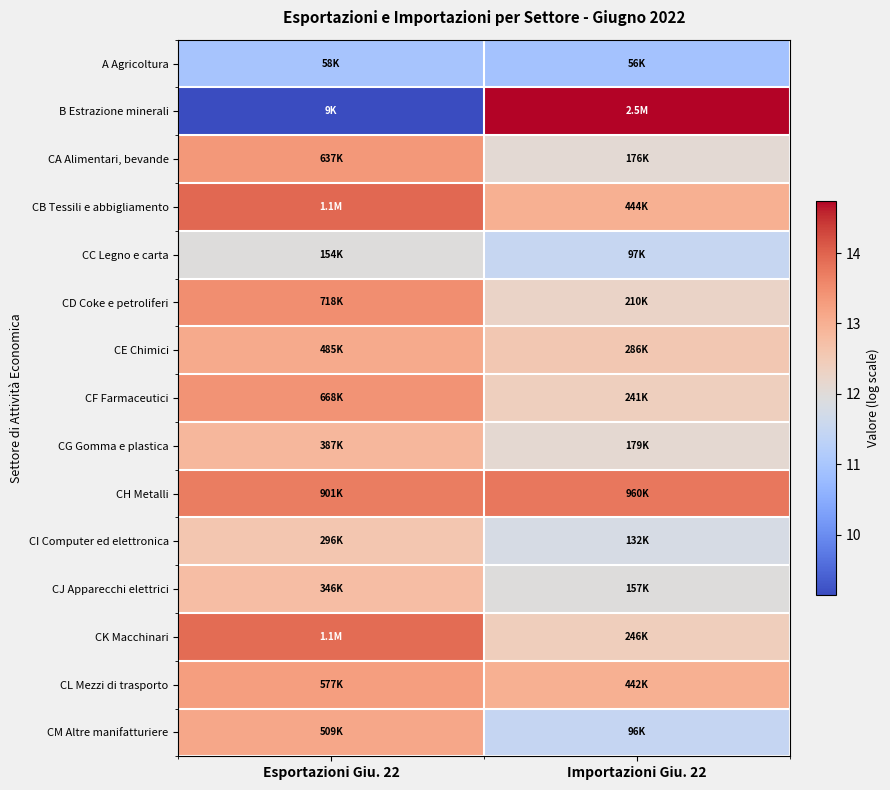

What is the maximum value shown in the chart?

14.7